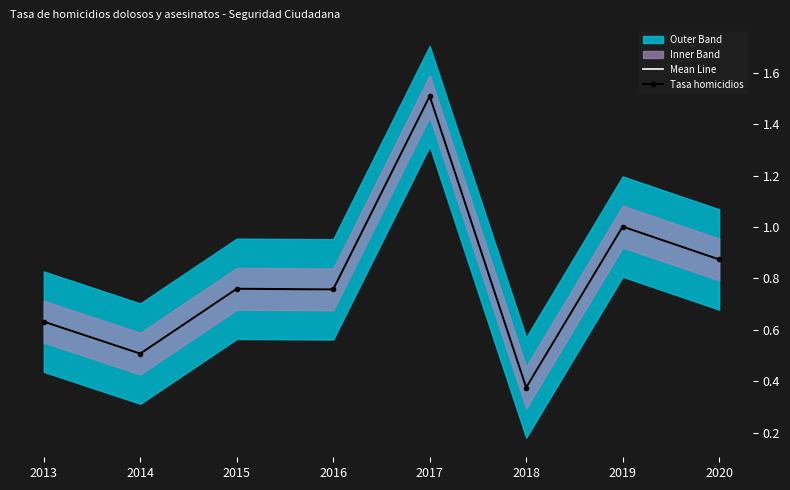

Reading left to right, what are all the values shown in this chart?

Mean Line: 0.6	0.5	0.8	0.8	1.5	0.4	1.0	0.9
Tasa homicidios: 0.6	0.5	0.8	0.8	1.5	0.4	1.0	0.9